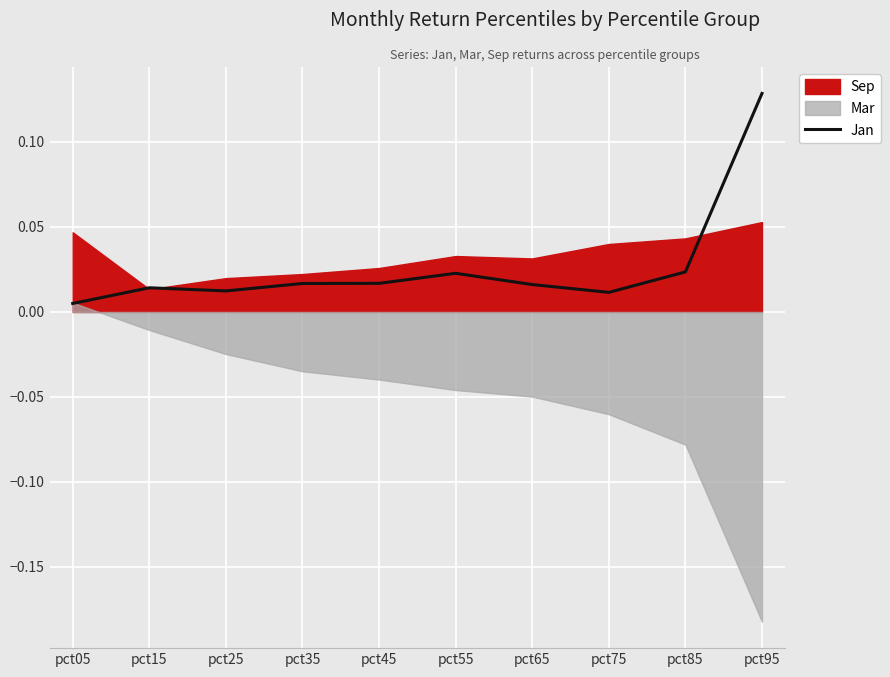

Reading right to left, what are all the values shown in this chart?

pct95=0.1	pct85=0.0	pct75=0.0	pct65=0.0	pct55=0.0	pct45=0.0	pct35=0.0	pct25=0.0	pct15=0.0	pct05=0.0